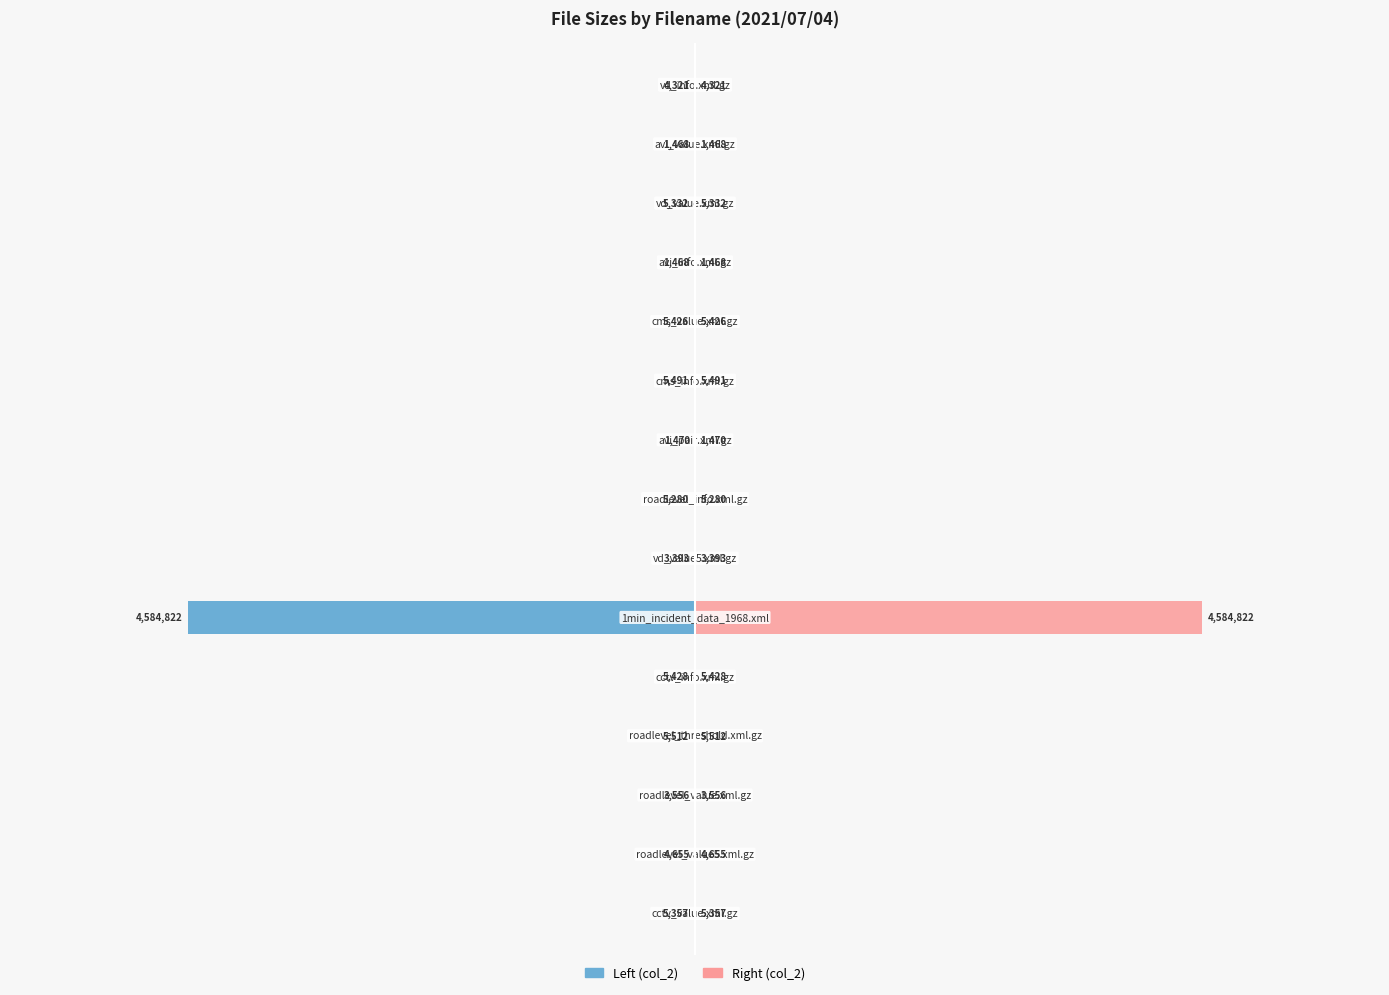

How many bars are there in total?

30